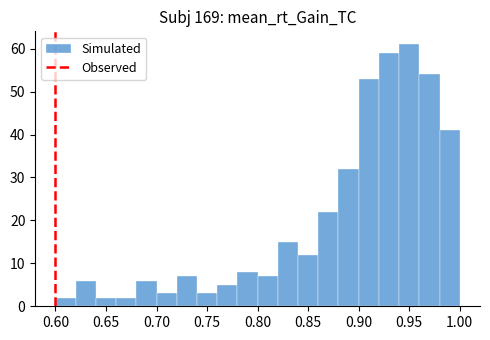

Reading left to right, transcribe this chart: for each bar, give the range it covers on the x-axis and its height. The values are not printed on the chart, so give them approximately, as read against the axis.

0.60 to 0.62: 2
0.62 to 0.64: 6
0.64 to 0.66: 2
0.66 to 0.68: 2
0.68 to 0.70: 6
0.70 to 0.72: 3
0.72 to 0.74: 7
0.74 to 0.76: 3
0.76 to 0.78: 5
0.78 to 0.80: 8
0.80 to 0.82: 7
0.82 to 0.84: 15
0.84 to 0.86: 12
0.86 to 0.88: 22
0.88 to 0.90: 32
0.90 to 0.92: 53
0.92 to 0.94: 59
0.94 to 0.96: 61
0.96 to 0.98: 54
0.98 to 1.00: 41